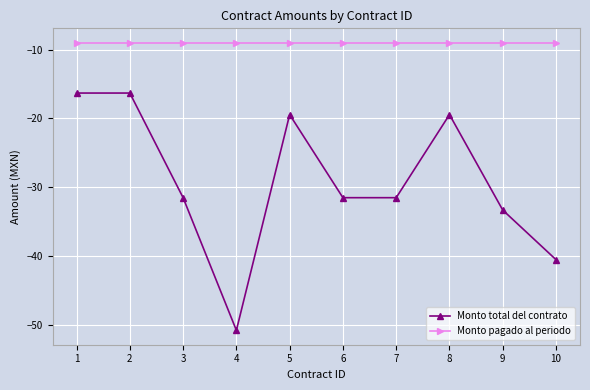

The Monto pagado al periodo series shows -14.3 at 6. True or false?

False